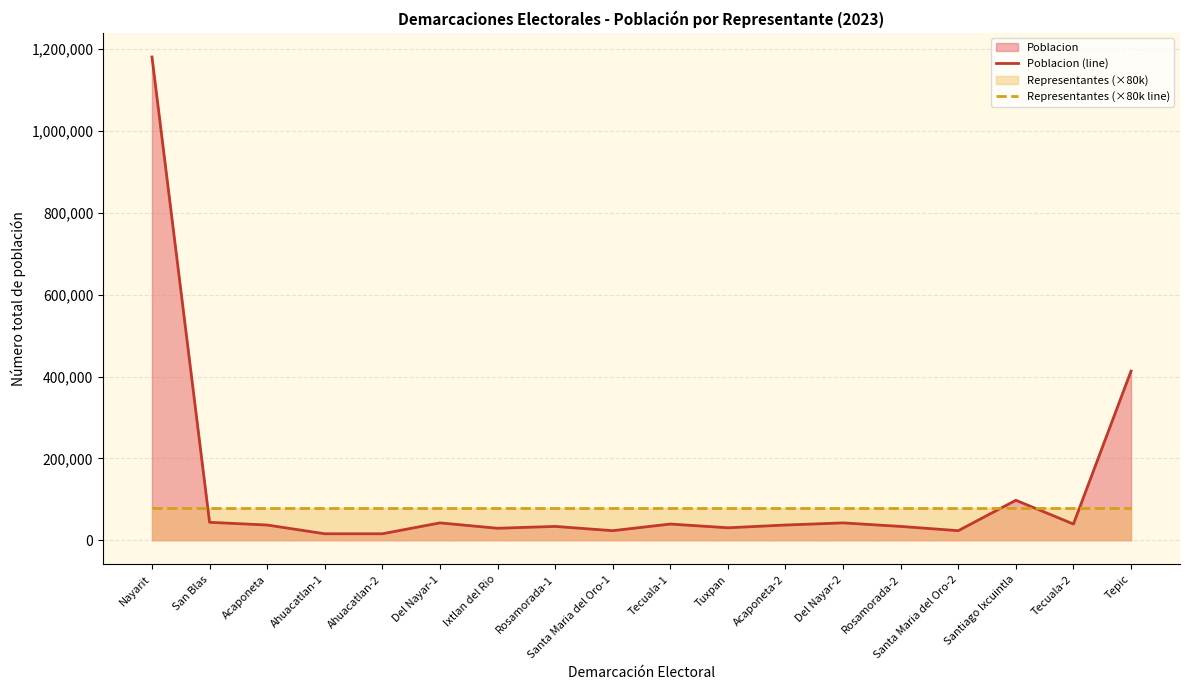

Does the chart have visible grid lines?

Yes